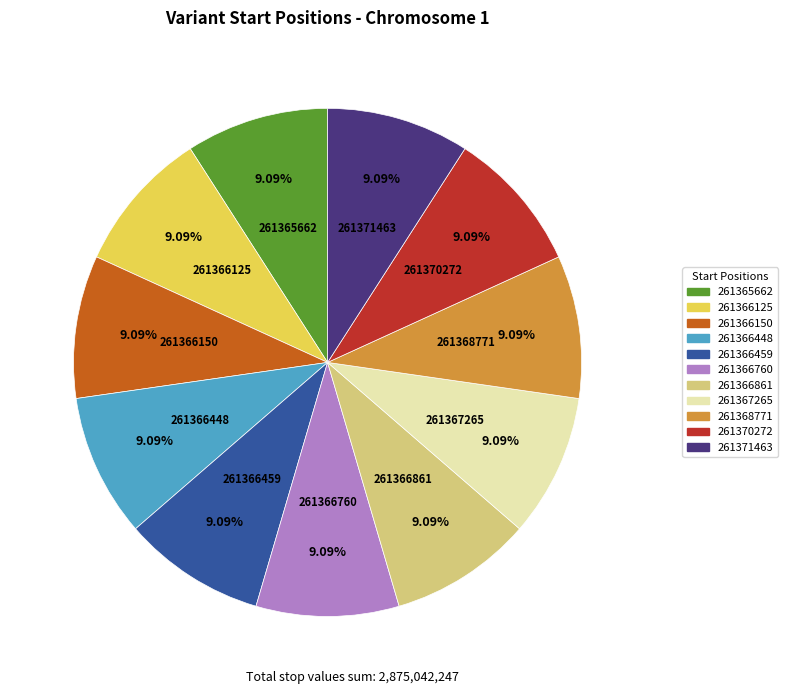

What is the ratio of the value at 261371463 to the value at 261366125?

1.0